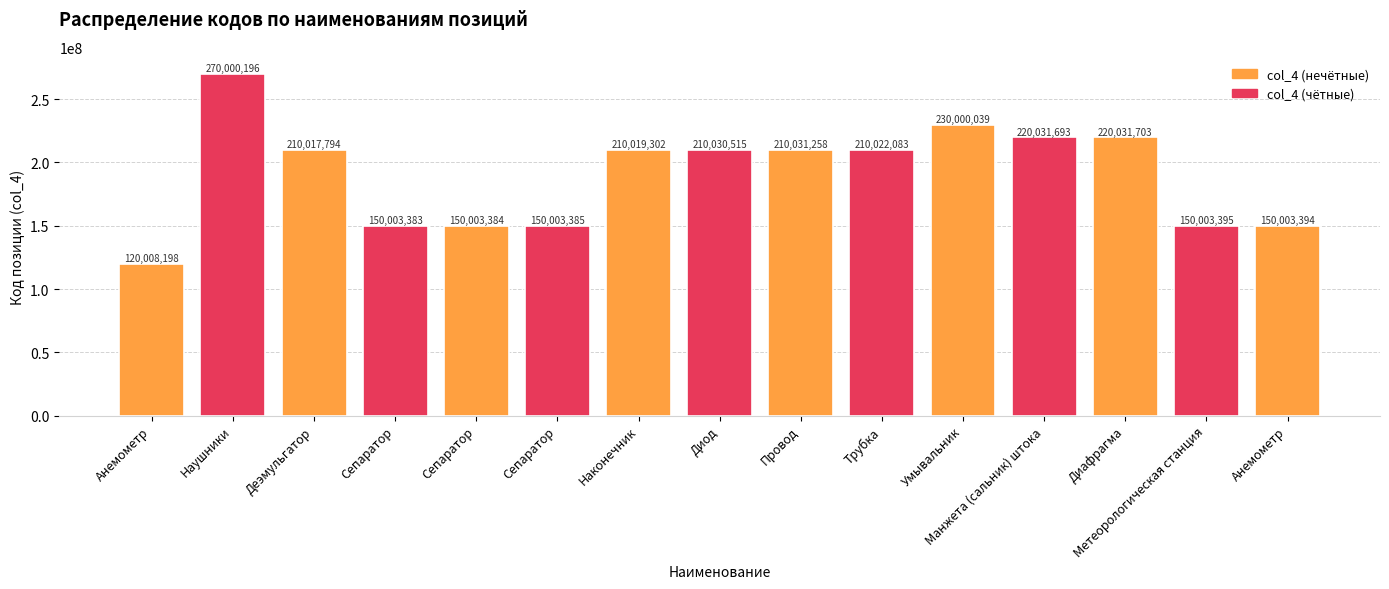

What is the change in value from Сепаратор to Трубка?

+60018700